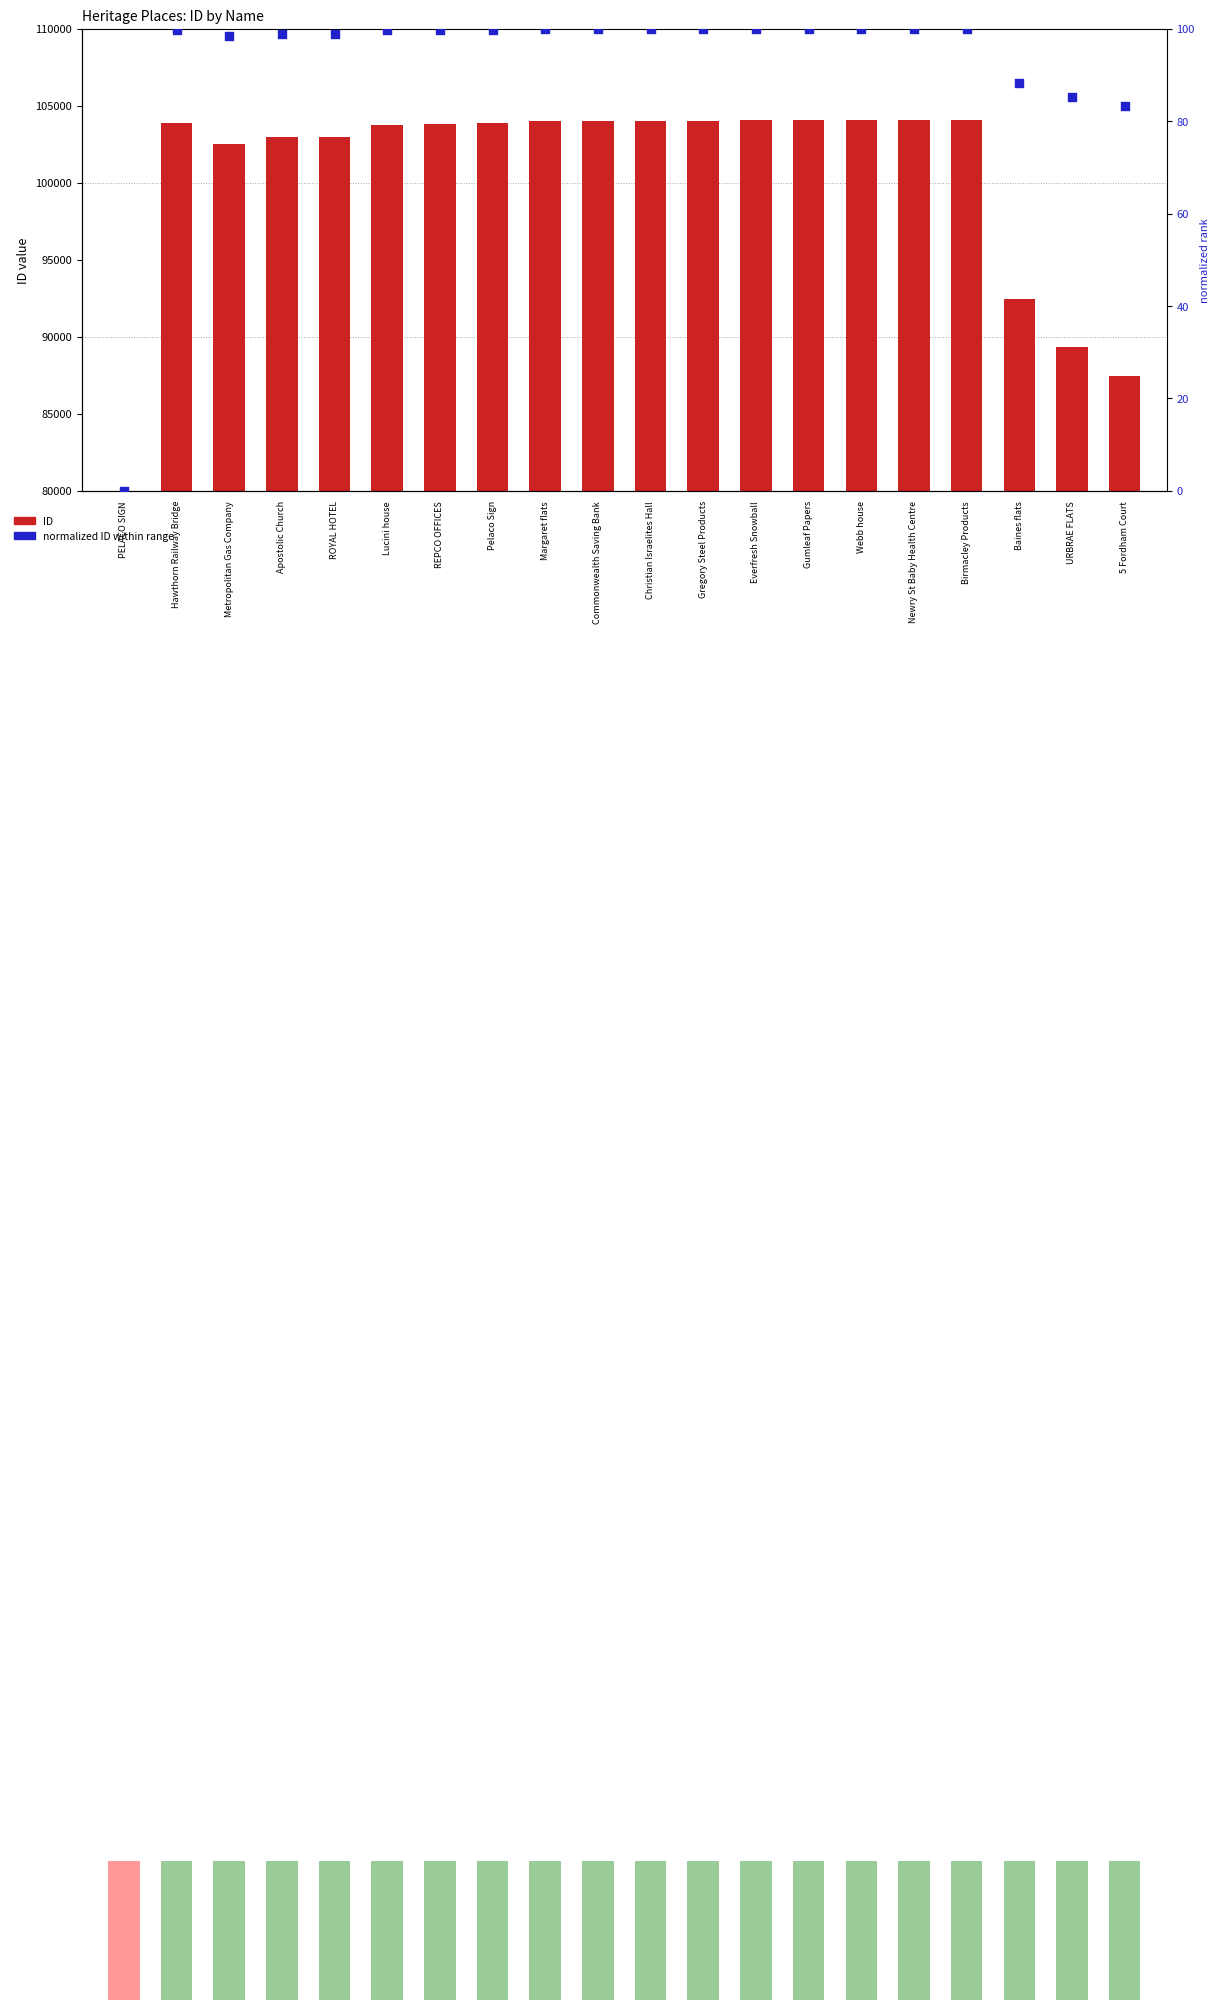

At how many categories does at least one series exceed 7916?

19